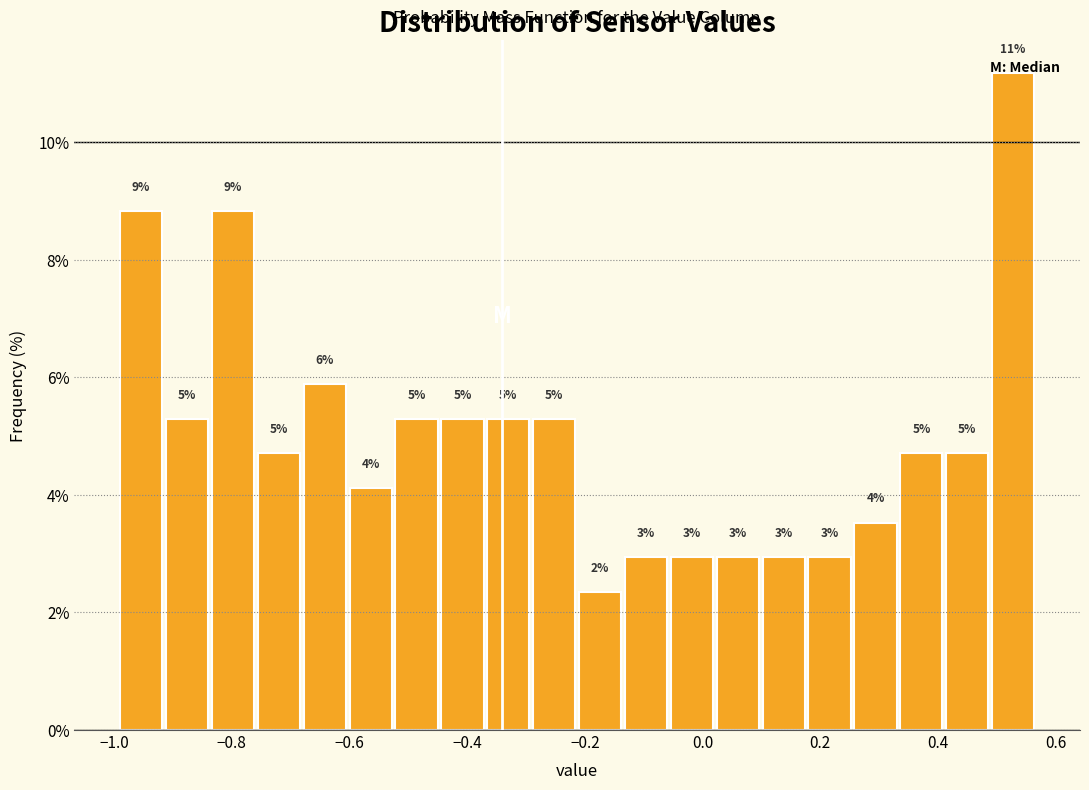

Around what value on the x-axis is the tallest bar? Give the approximate position of its centre, as read against the axis.

0.52